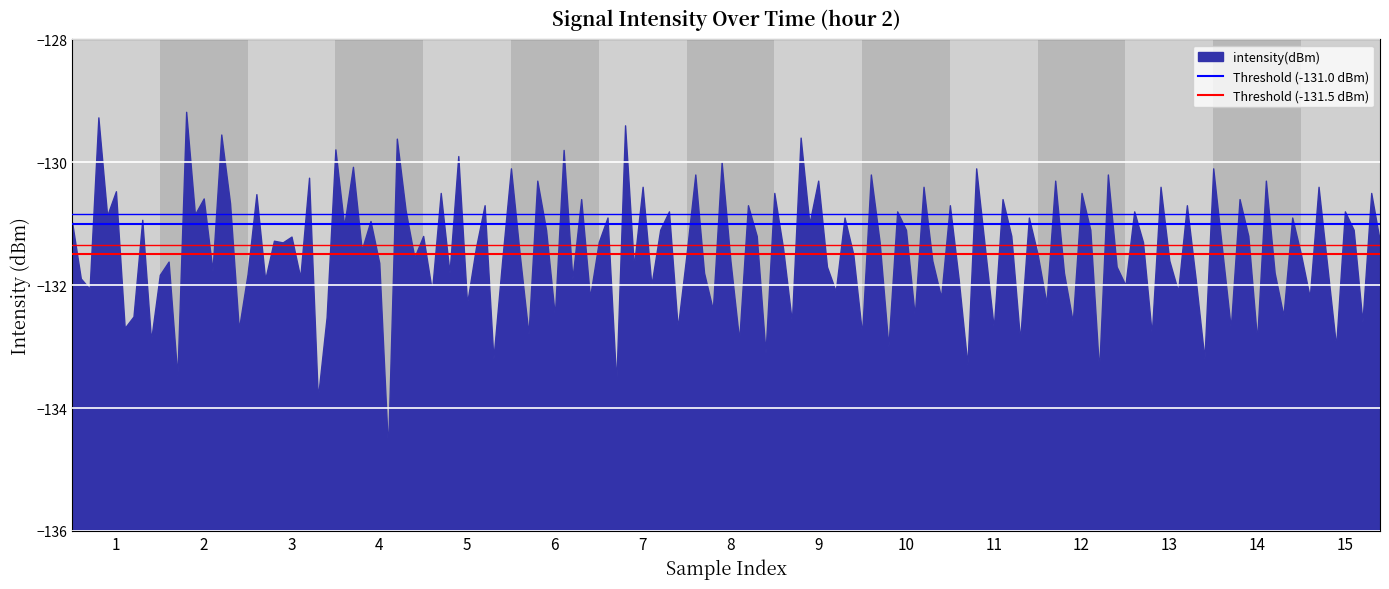

What is the difference between the maximum and minimum values?

5.5